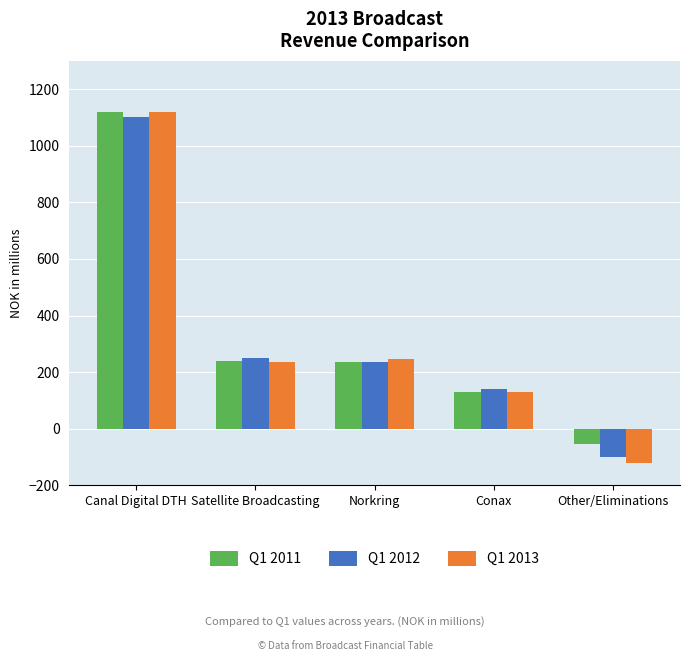

Does the chart contain stacked bars?

No